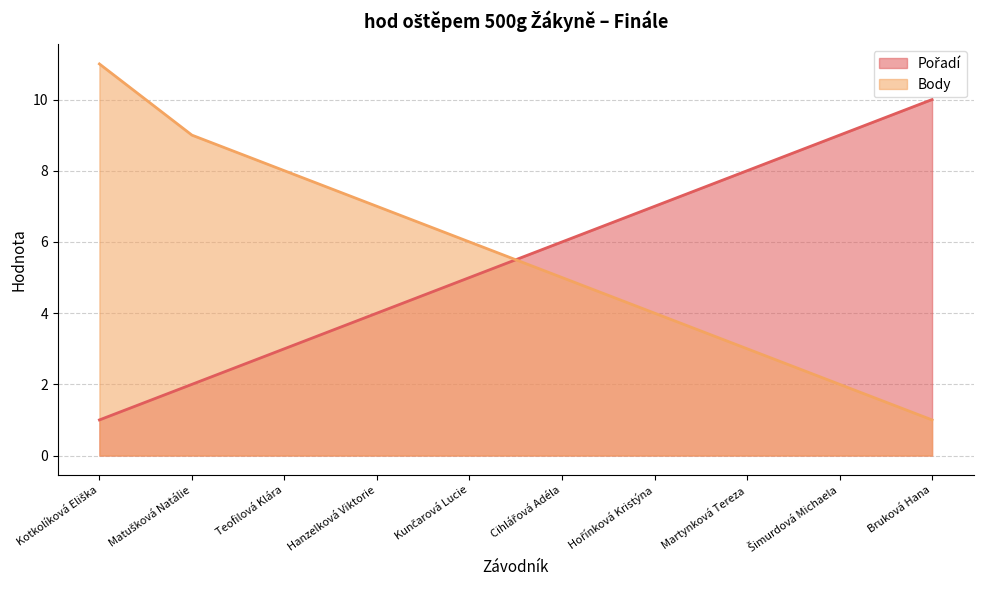

What is the approximate value of Pořadí at Hořínková Kristýna?

7